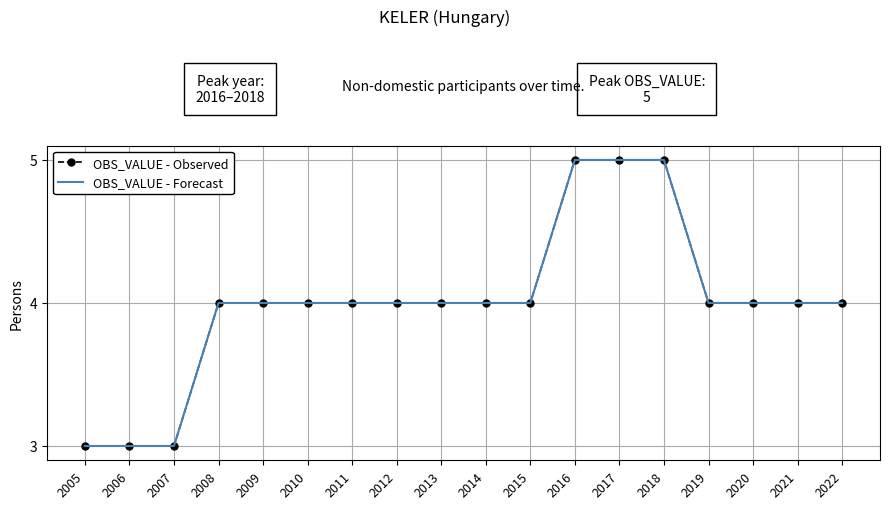

What is the average value of the OBS_VALUE - Forecast series?

4